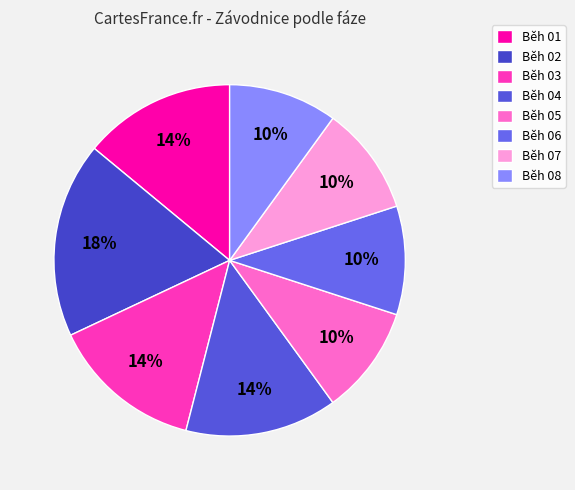

To the nearest percent, what percentage of the pie is Běh 04?

14%